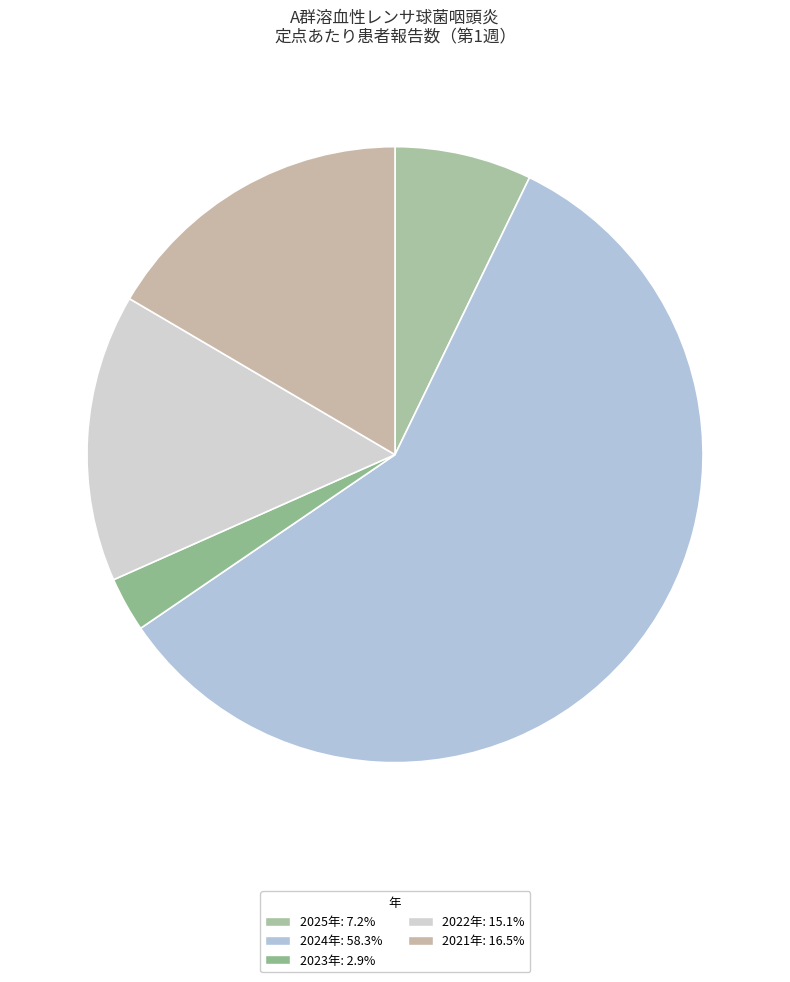

Rank the categories by value from lowest to highest.

2023年, 2025年, 2022年, 2021年, 2024年